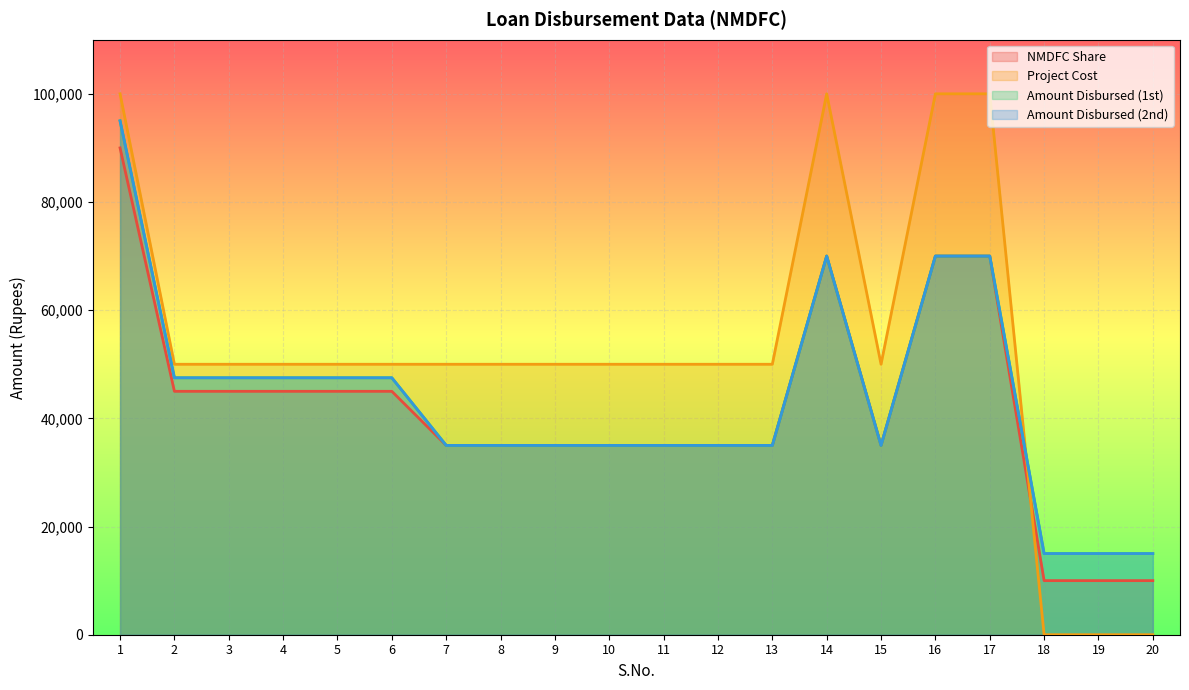

Is the value of Amount Disbursed (2nd) at 12 greater than the value of NMDFC Share at 15?

No